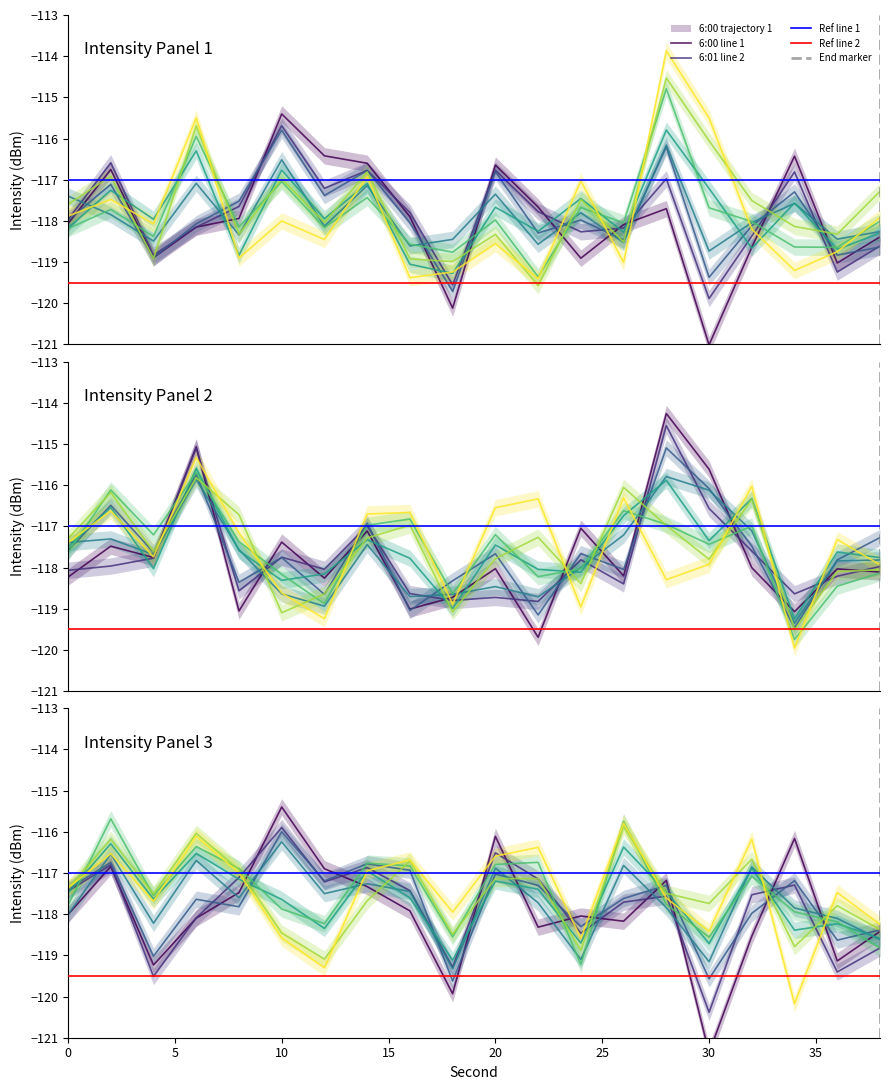

What is the sum of the 6:01 values at 16 and 26?

-238.4